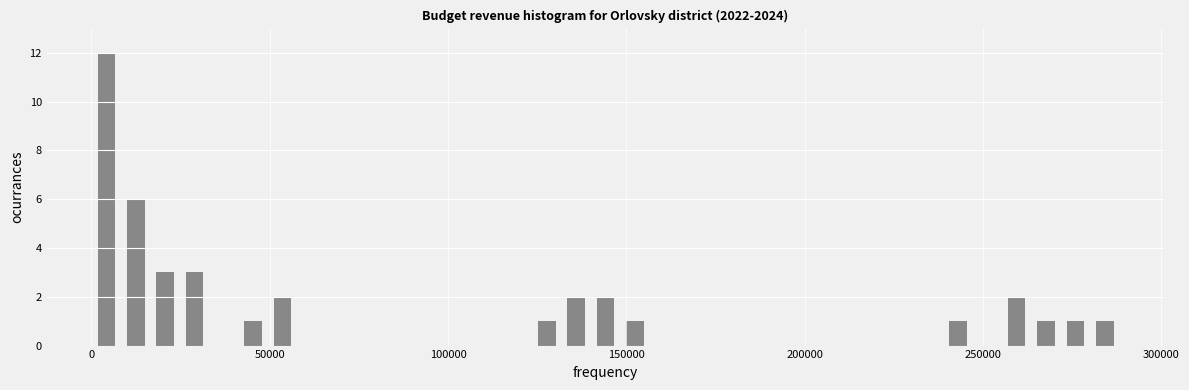

Read against the x-axis, roughly where is the centre of the tallest bar?

5000